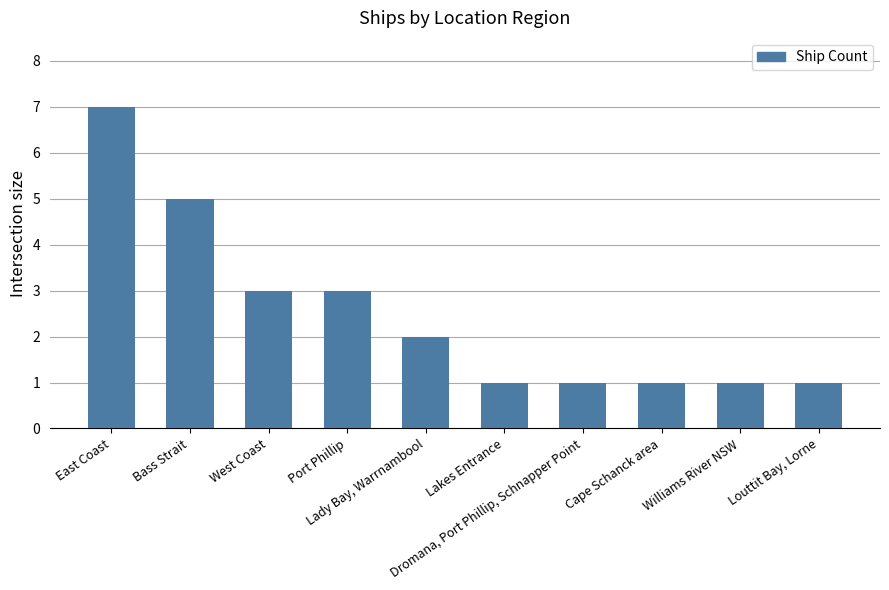

Reading right to left, what are all the values shown in this chart?

Louttit Bay, Lorne=1	Williams River NSW=1	Cape Schanck area=1	Dromana, Port Phillip, Schnapper Point=1	Lakes Entrance=1	Lady Bay, Warrnambool=2	Port Phillip=3	West Coast=3	Bass Strait=5	East Coast=7